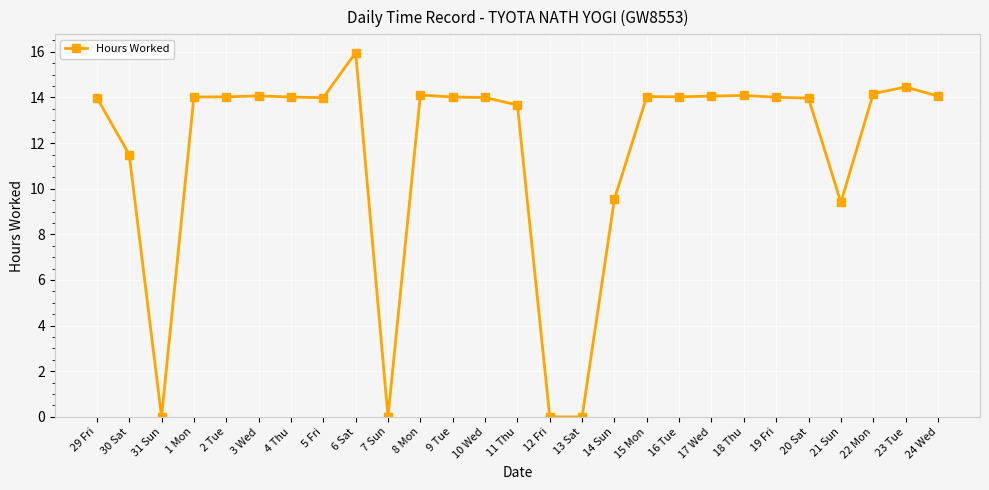

The chart shows a value of 14.0 at 16 Tue. True or false?

True